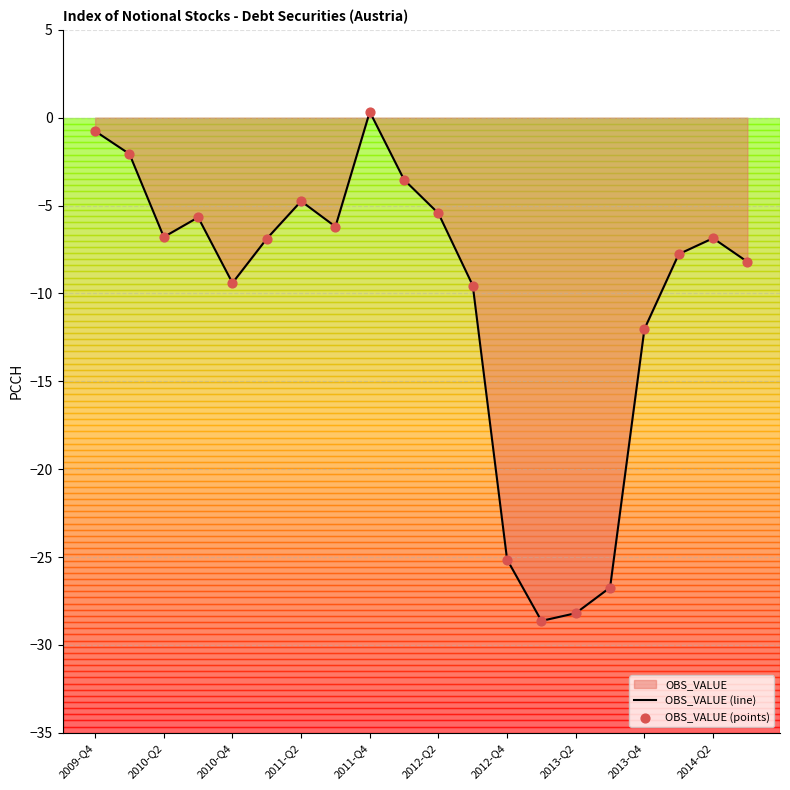

Which series has the widest spread of Y values?

OBS_VALUE (line)